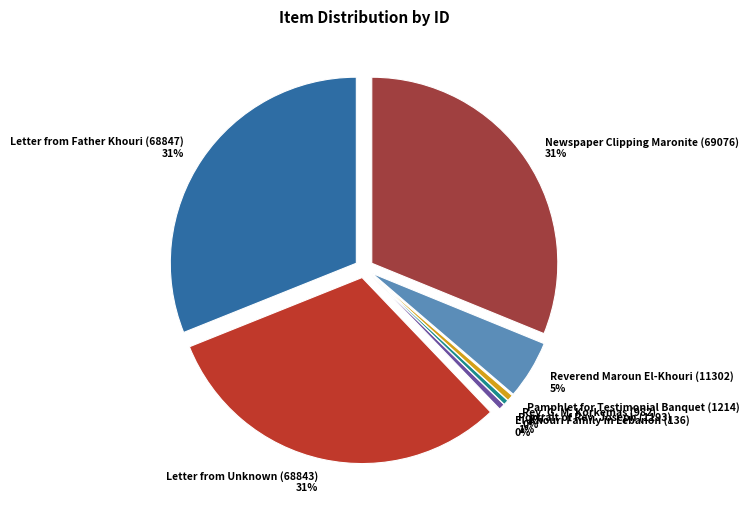

The Rev. G. M. Korkemas (982) slice represents 0% of the pie. True or false?

True